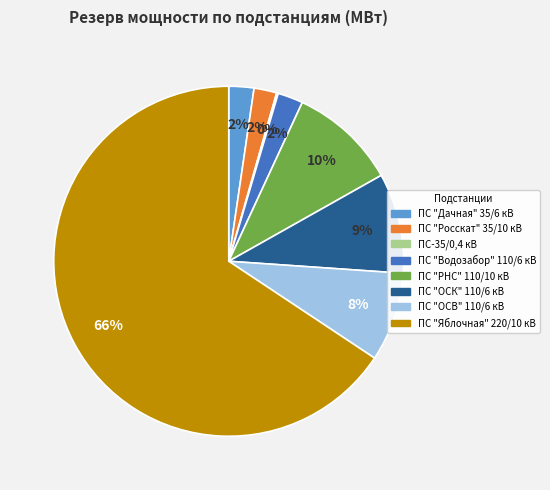

To the nearest percent, what portion does ПС "ОСК" 110/6 кВ represent?

9%